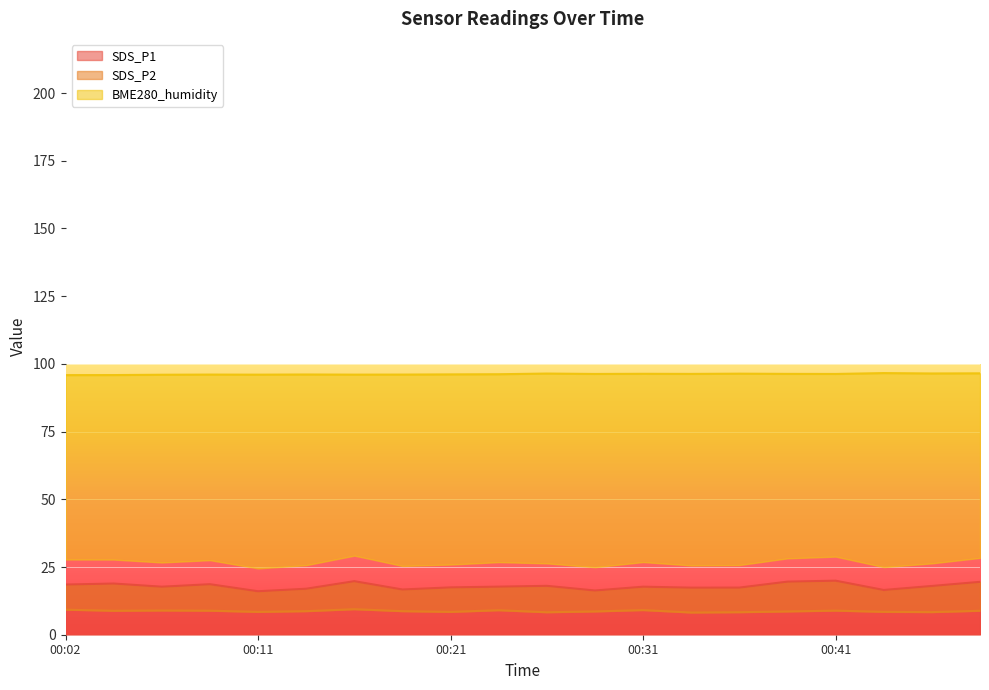

At which category is the sum across all series the highest?

00:16